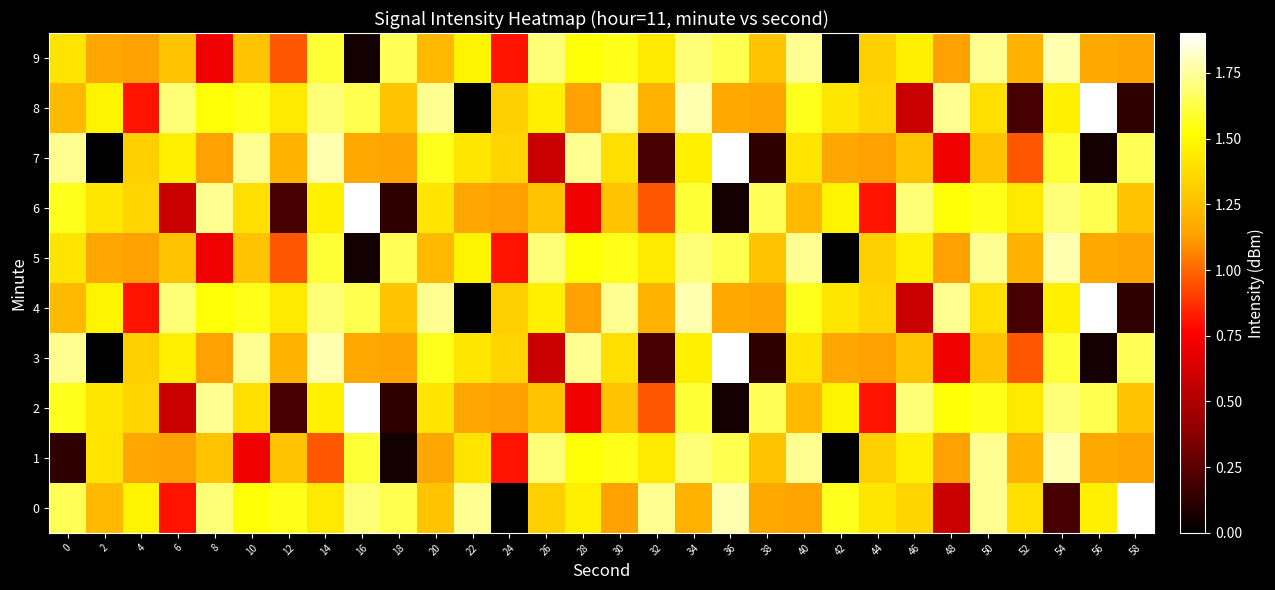

Count the number of data series in this chart.

10